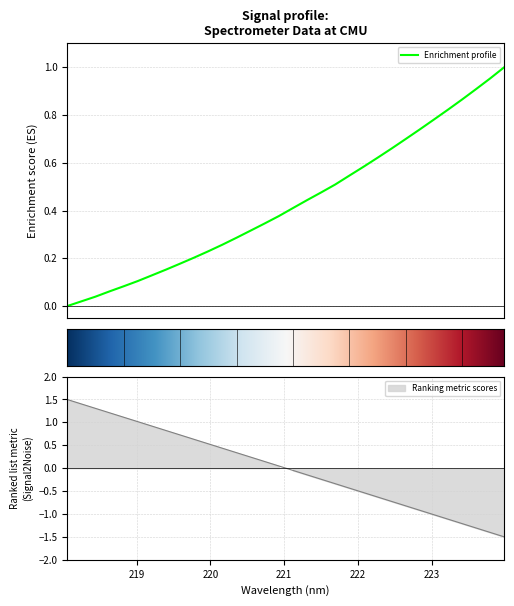

How many values are above zero?

31